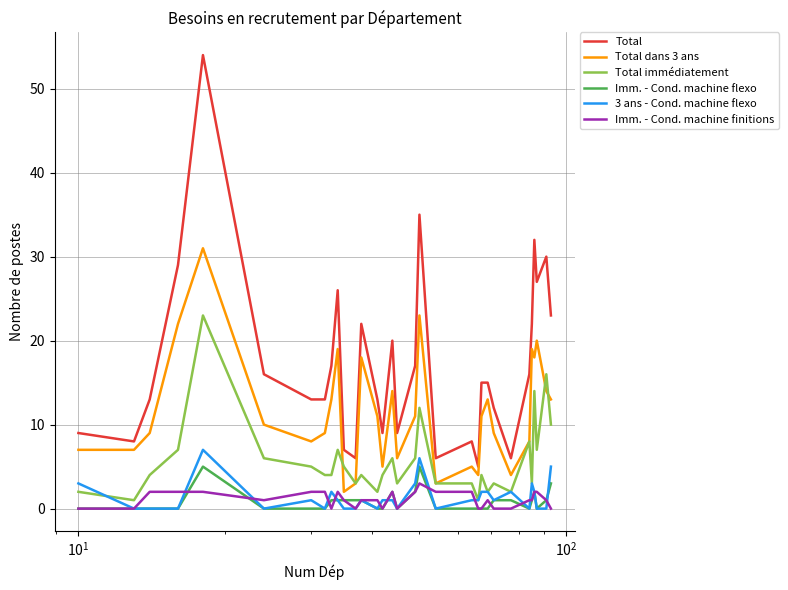

True or false: 3 ans - Cond. machine flexo and Total dans 3 ans intersect in this chart.

False